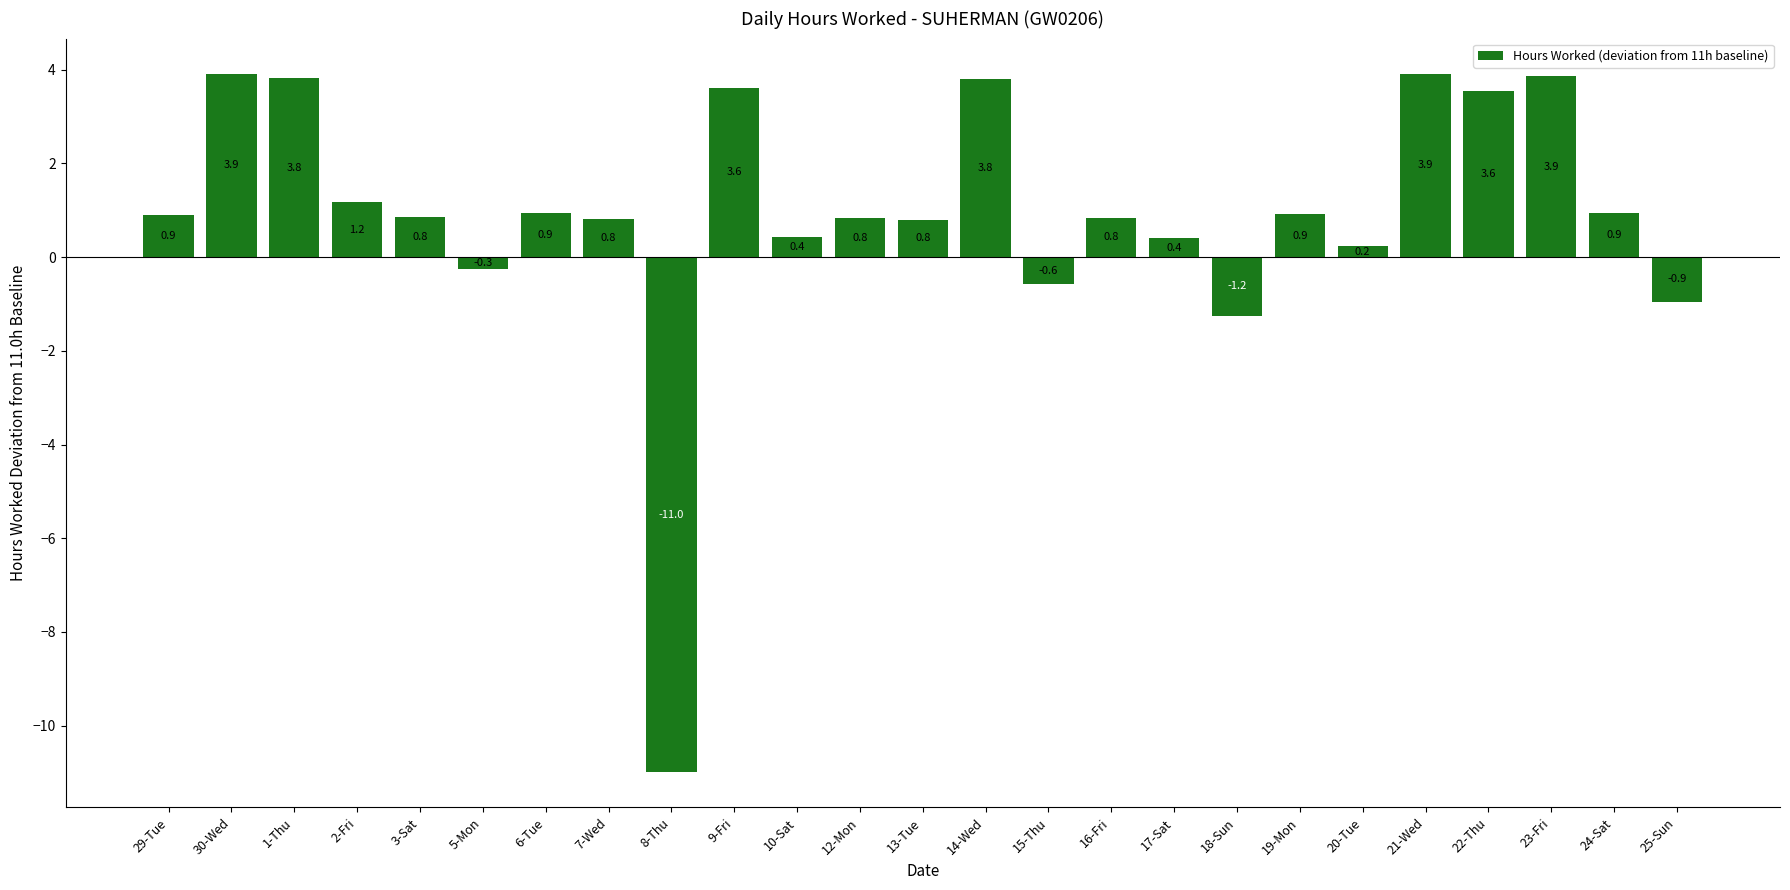

What is the sum of all values?

22.6